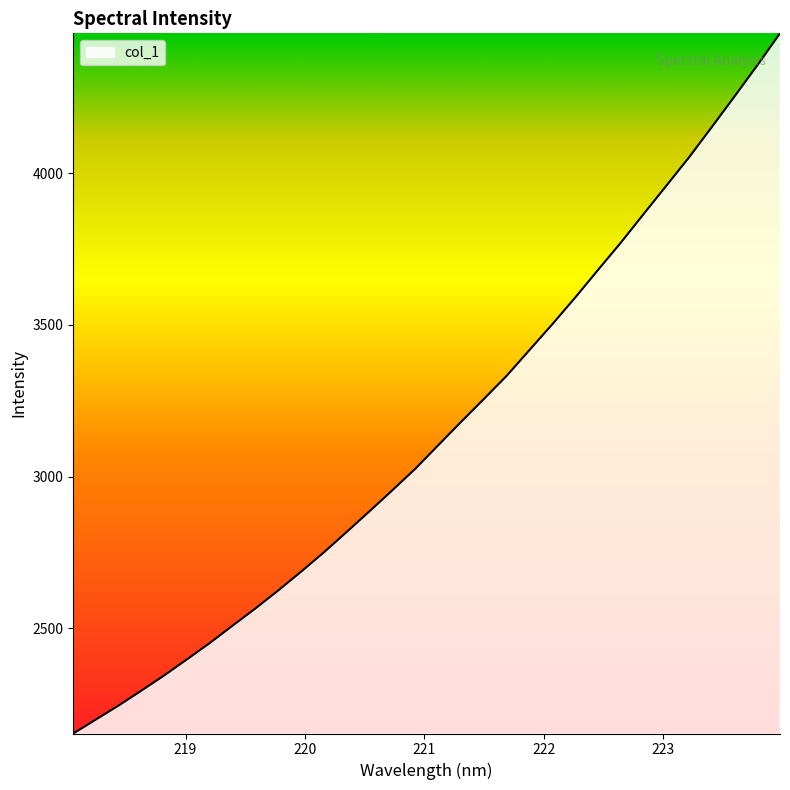

What is the greatest value displayed?

4460.5